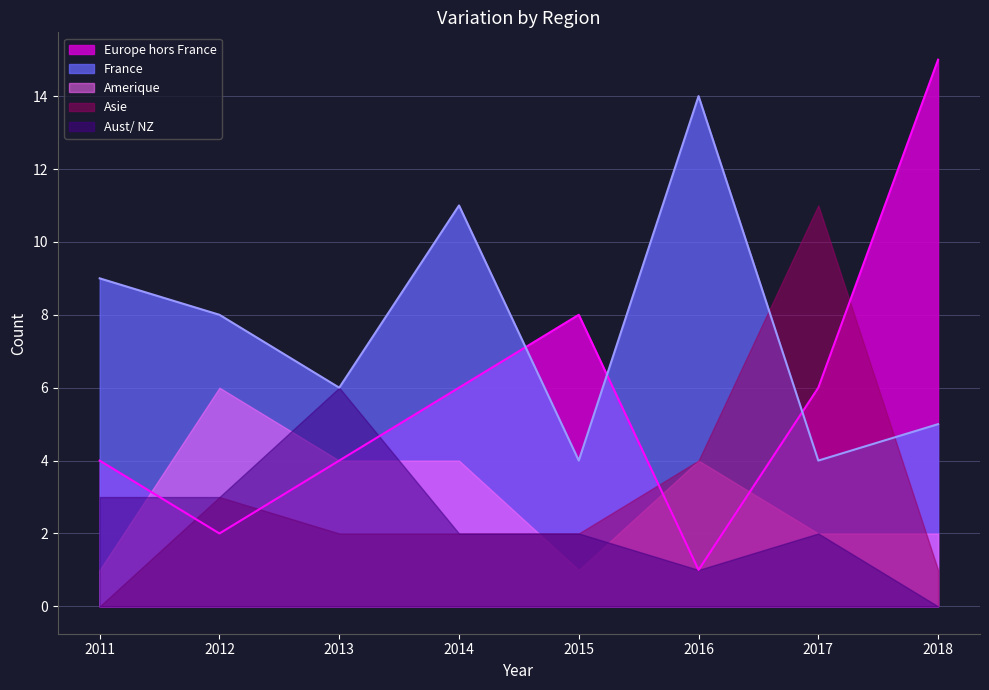

How many values in the Asie series are below 2?

2